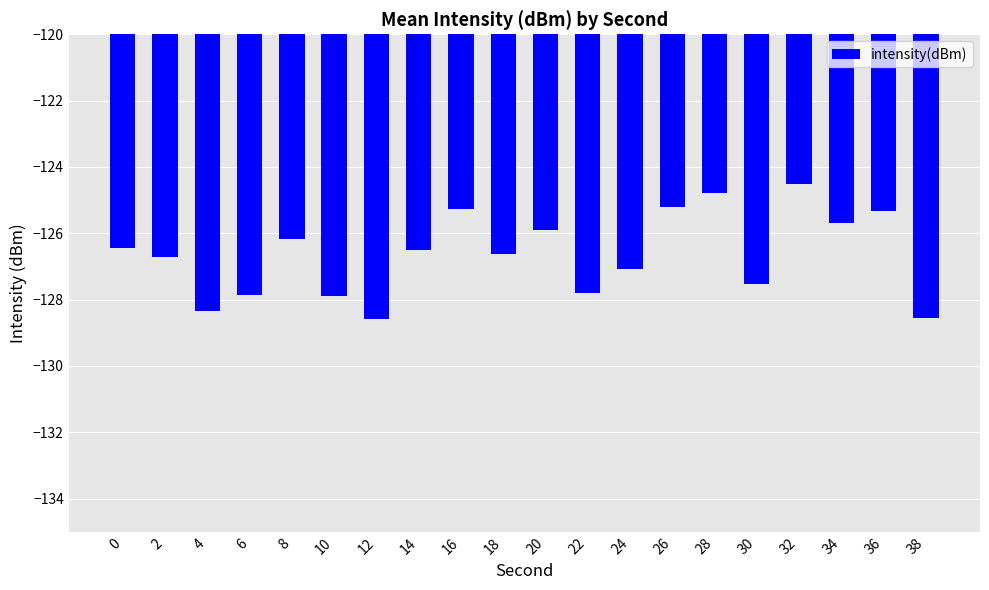

What is the minimum value shown in the chart?

-128.6